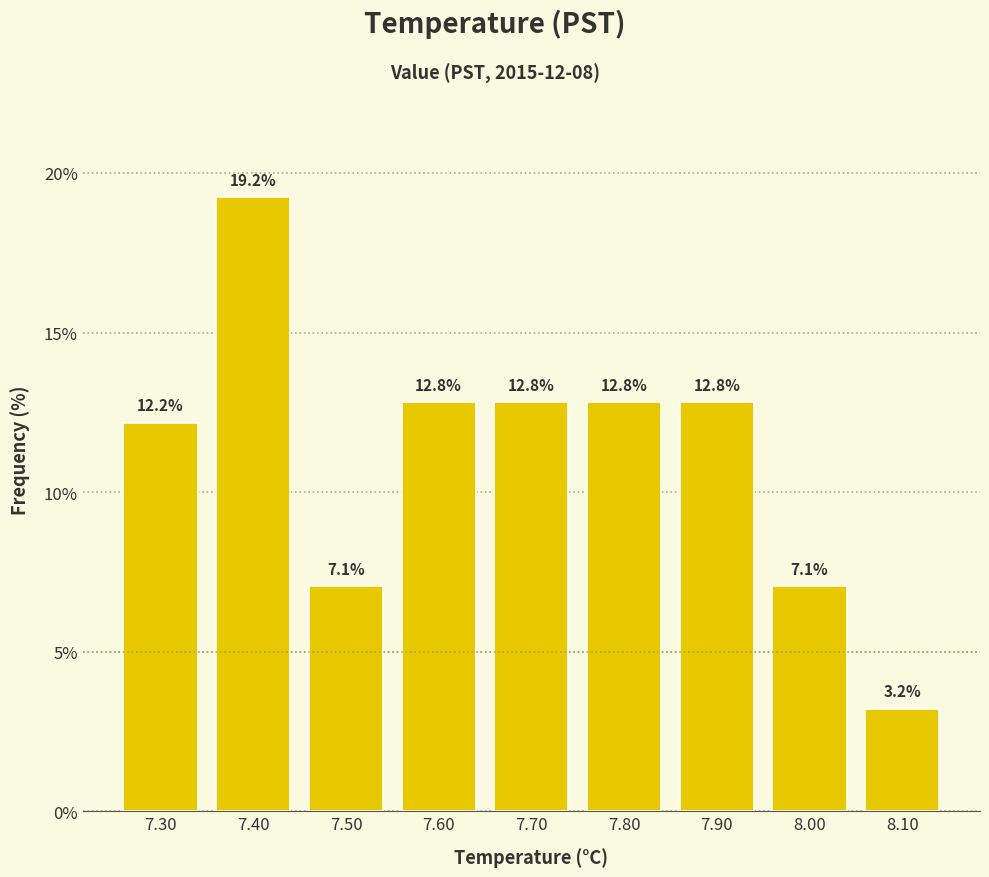

Reading left to right, list every bar in this chart as the range it spans on the x-axis followed by its height.

7.25 to 7.35: 12.2
7.35 to 7.45: 19.2
7.45 to 7.55: 7.1
7.55 to 7.65: 12.8
7.65 to 7.75: 12.8
7.75 to 7.85: 12.8
7.85 to 7.95: 12.8
7.95 to 8.05: 7.1
8.05 to 8.15: 3.2